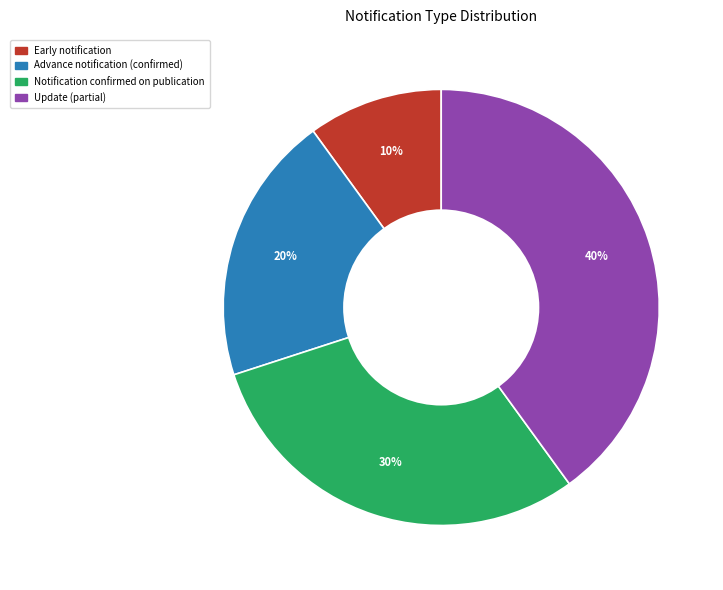

What is the ratio of the value at Notification confirmed on publication to the value at Early notification?

3.0